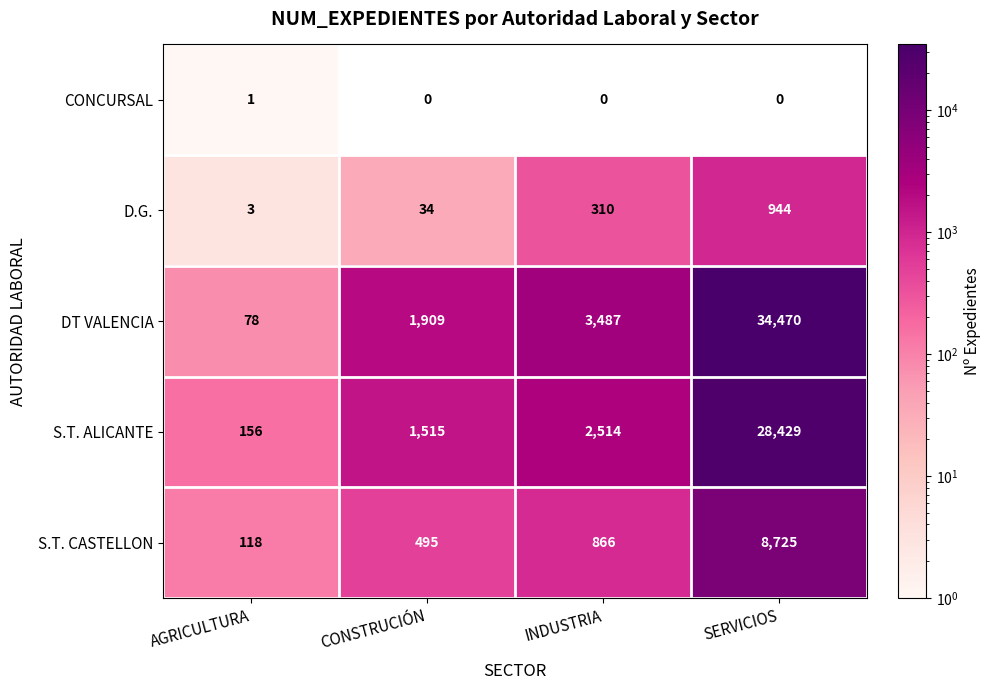

Which series changed the most between AGRICULTURA and CONSTRUCIÓN?

DT VALENCIA